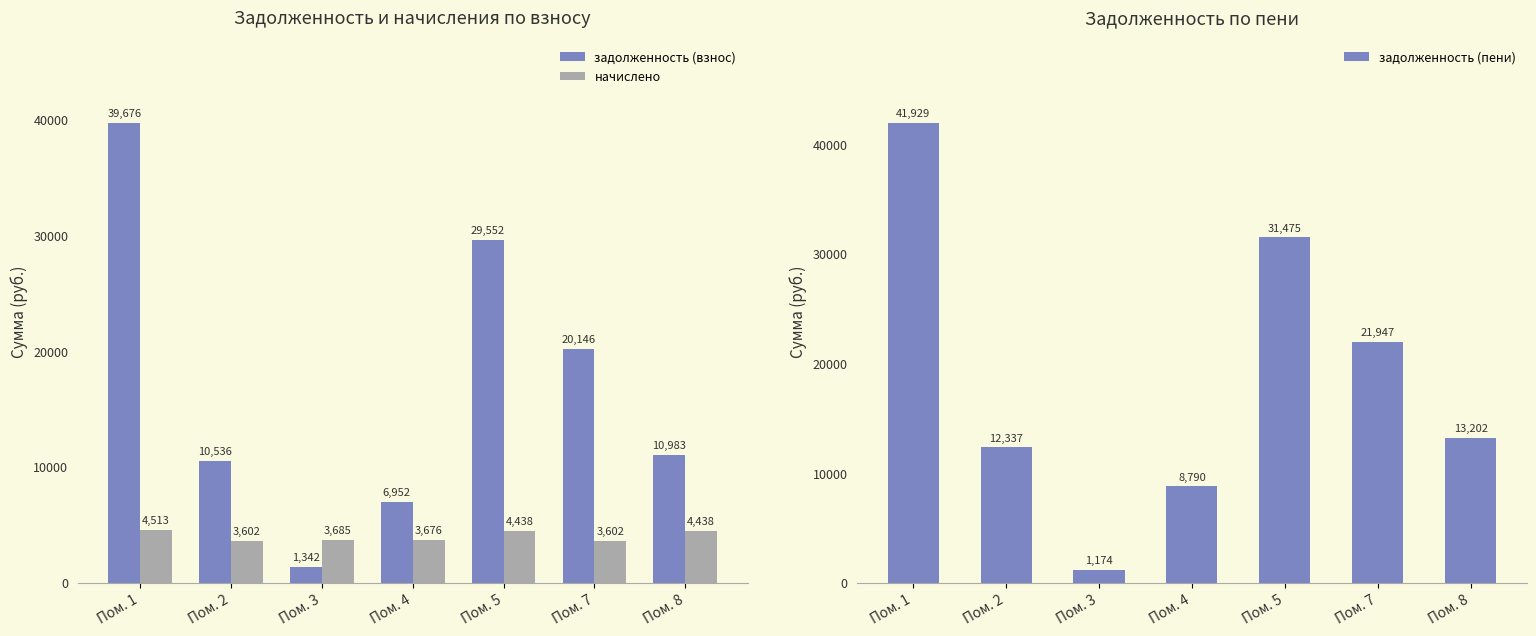

List the series in order of their peak value, lowest first.

начислено, задолженность (взнос), задолженность (пени)